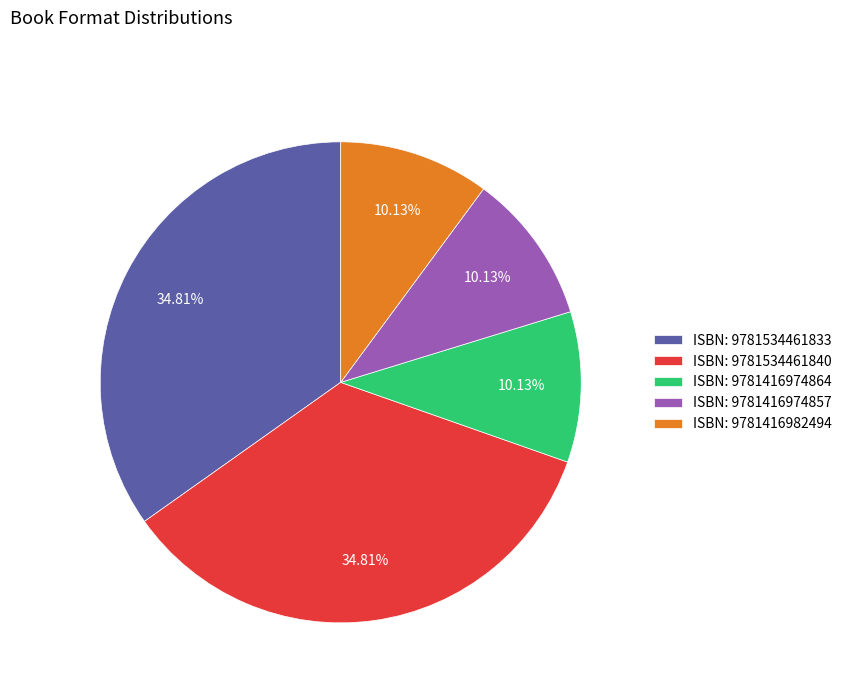

Is the sum of ISBN: 9781416982494 and ISBN: 9781534461840 greater than half?

No